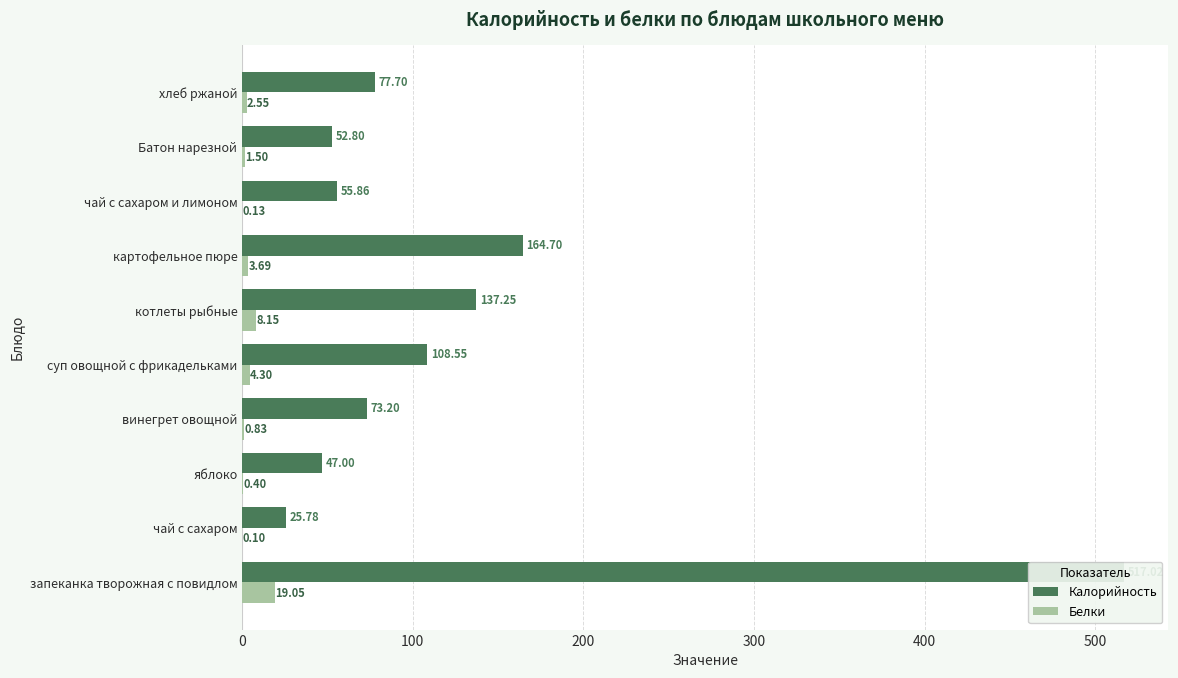

The value of Белки at Батон нарезной is 2.5. True or false?

False